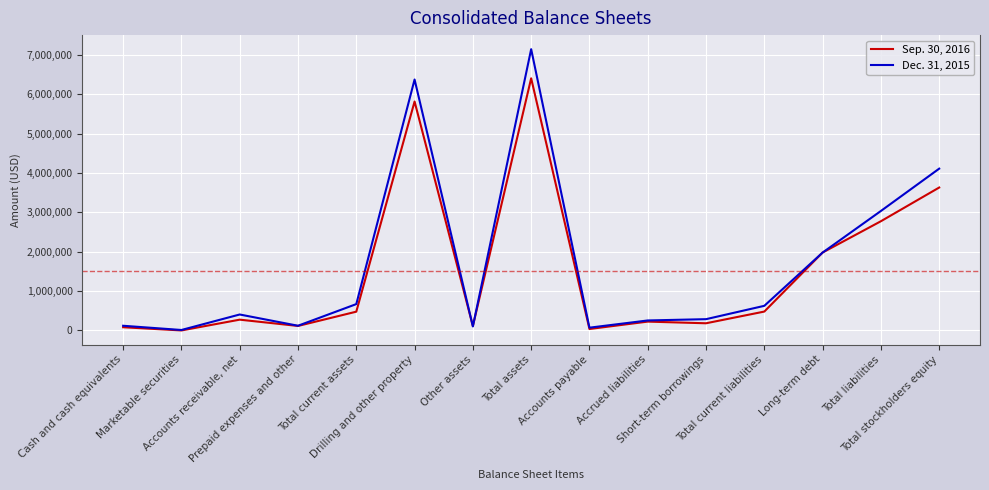

How many lines are shown in the chart?

2